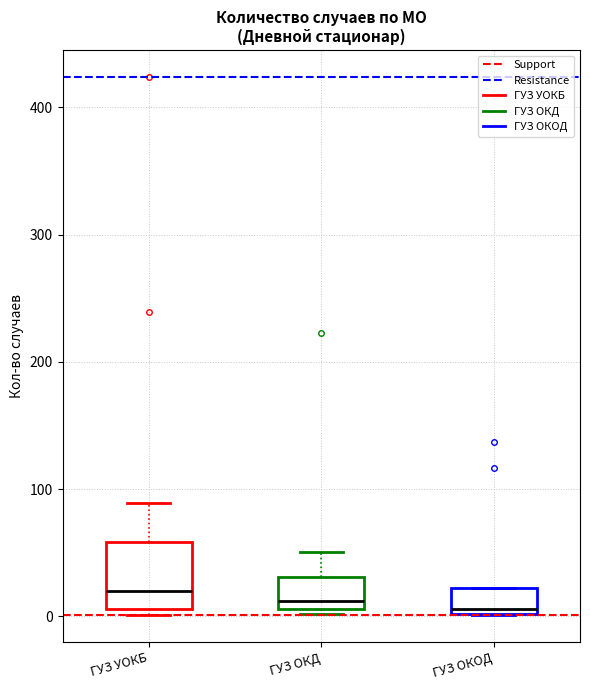

Reading left to right, read every box against the y-axis: the position of its median line, the range the box covers, and the ends of its whiskers. The values are not printed on the chart, so give them approximately, as read against the axis.

ГУЗ УОКБ: median 20, box 10 to 60, whiskers 0 to 90
ГУЗ ОКД: median 10 (just above the box's lower edge), box 10 to 30, whiskers 0 to 50
ГУЗ ОКОД: median 10, box 0 to 20, whiskers 0 to 20